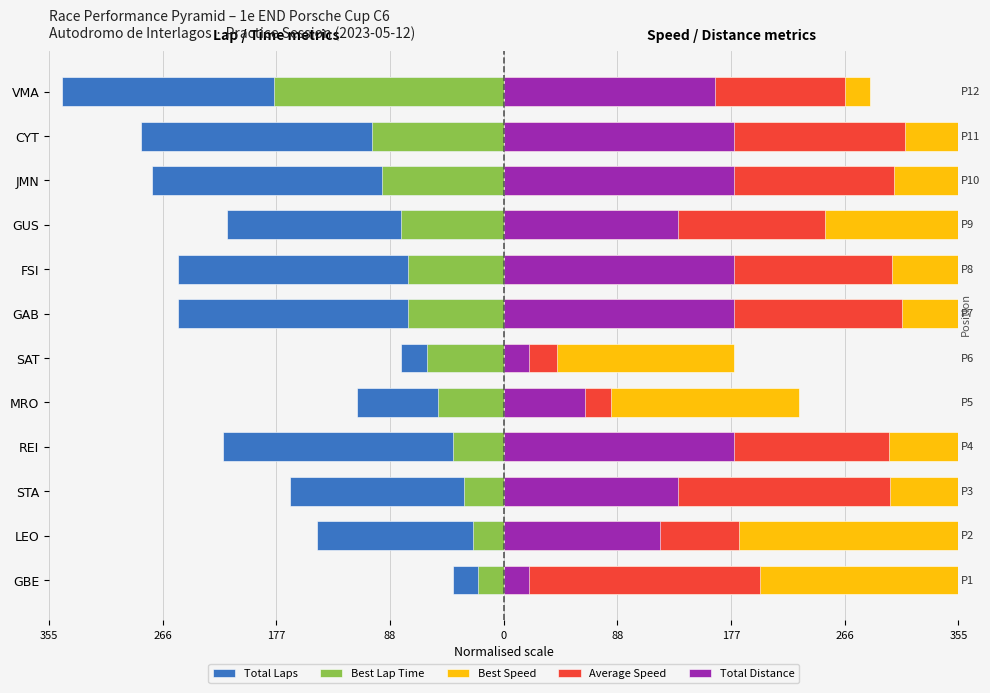

Between 266 and 10, which is larger?

266